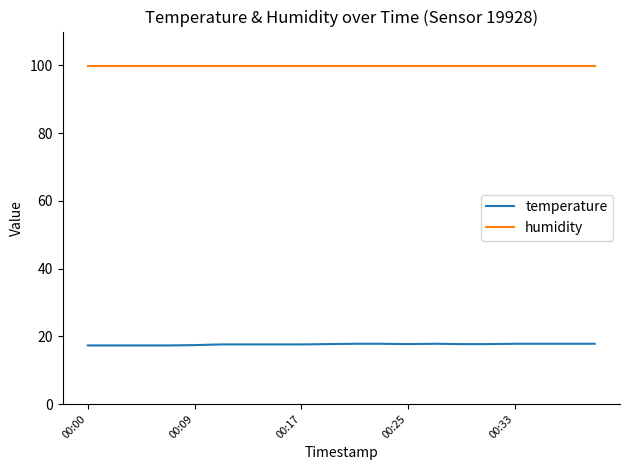

What is the greatest value displayed?

99.9